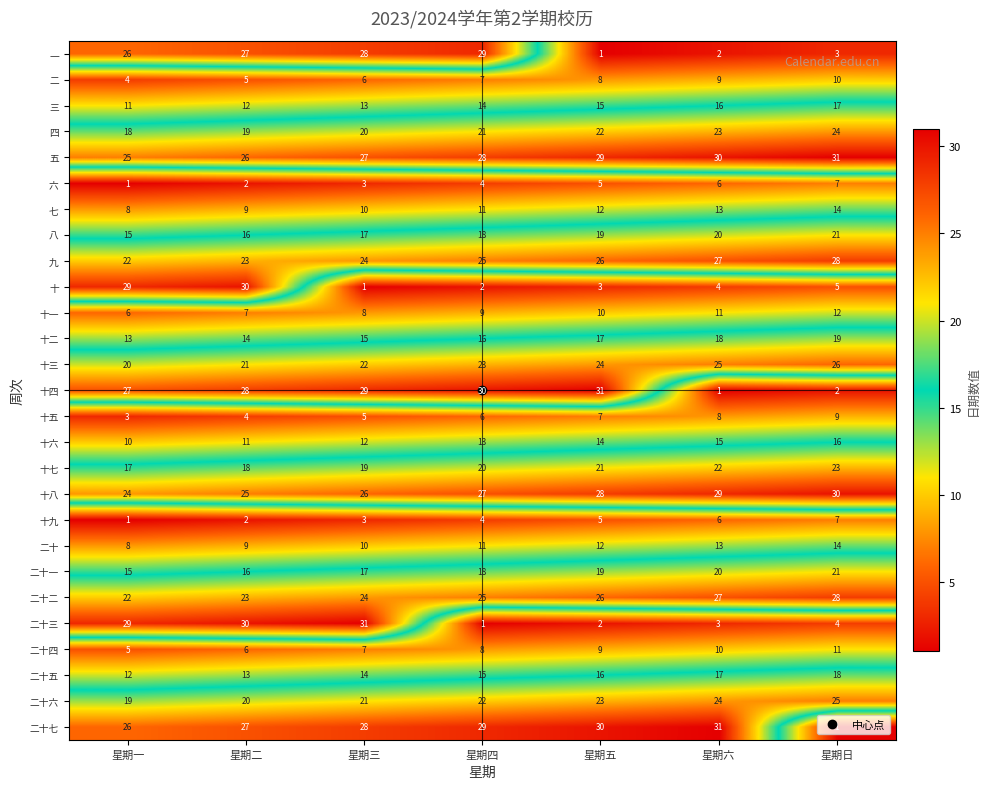

True or false: 十三 has a value of 20 at 星期一.

True